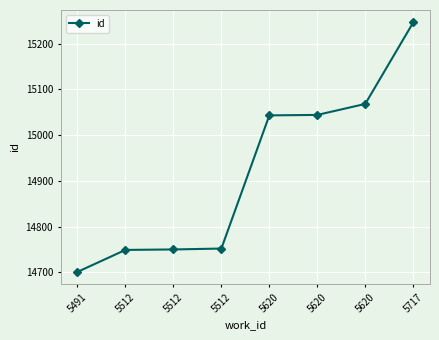

What is the change in value from 5512 to 5620?

+293